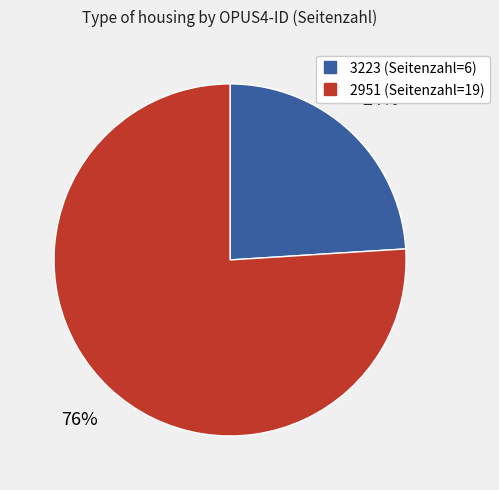

Which slice is the largest?

2951